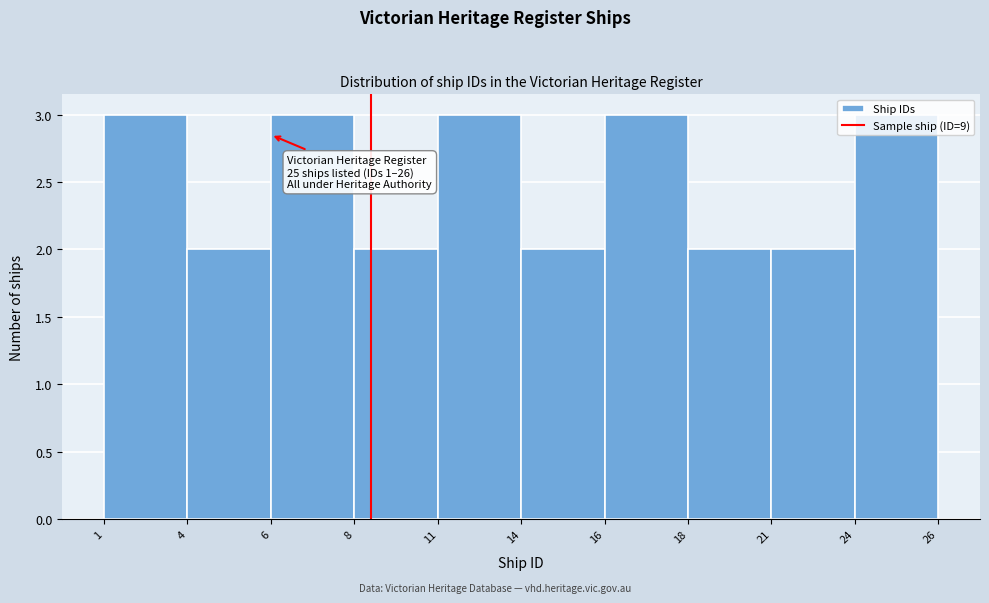

True or false: the data shows 3 at 18.

False